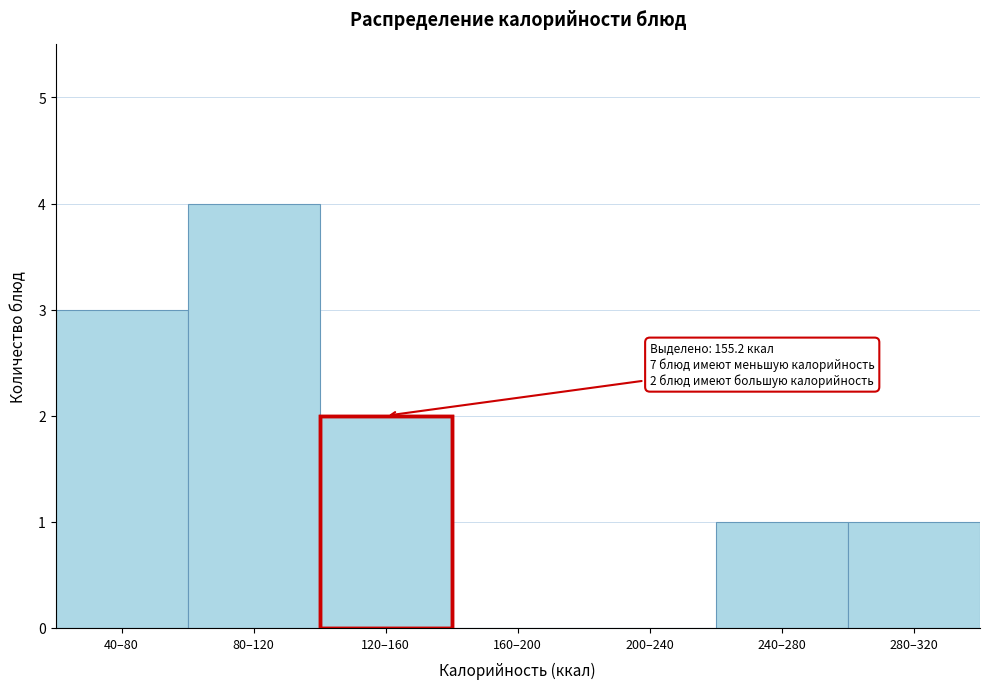

Reading right to left, extract all data points from this chart.

280–320=1	240–280=1	200–240=0	160–200=0	120–160=2	80–120=4	40–80=3